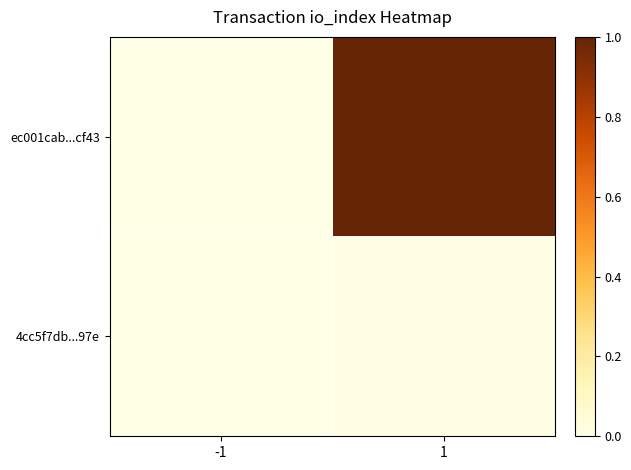

Reading left to right, list all the values displayed in this chart.

ec001cab...cf43: -1=0.0	1=1.0
4cc5f7db...97e: -1=0.0	1=0.0